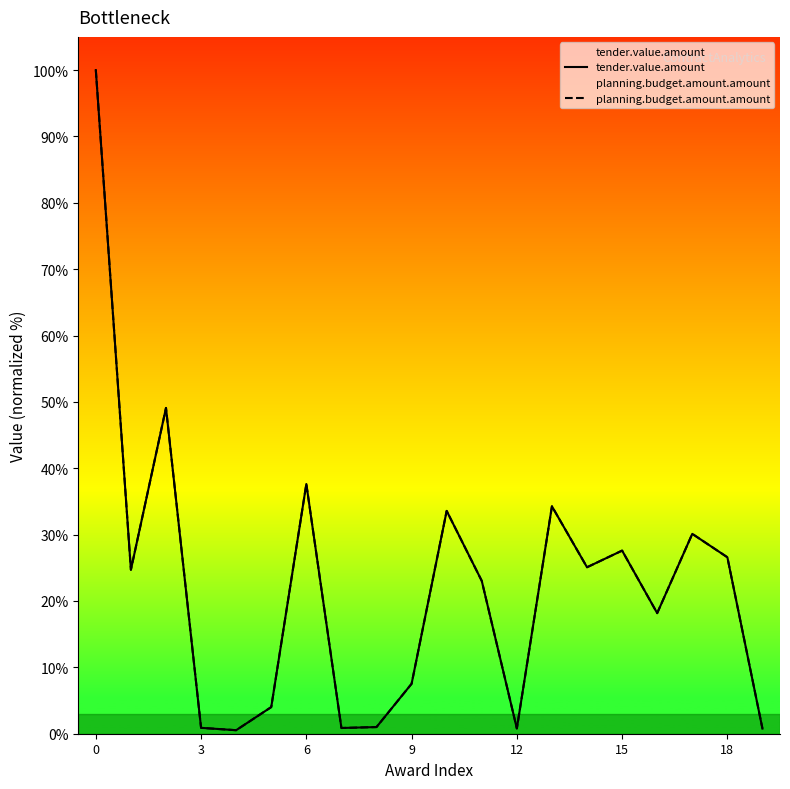

Rank the series at 7 from highest to lowest value.

tender.value.amount, planning.budget.amount.amount